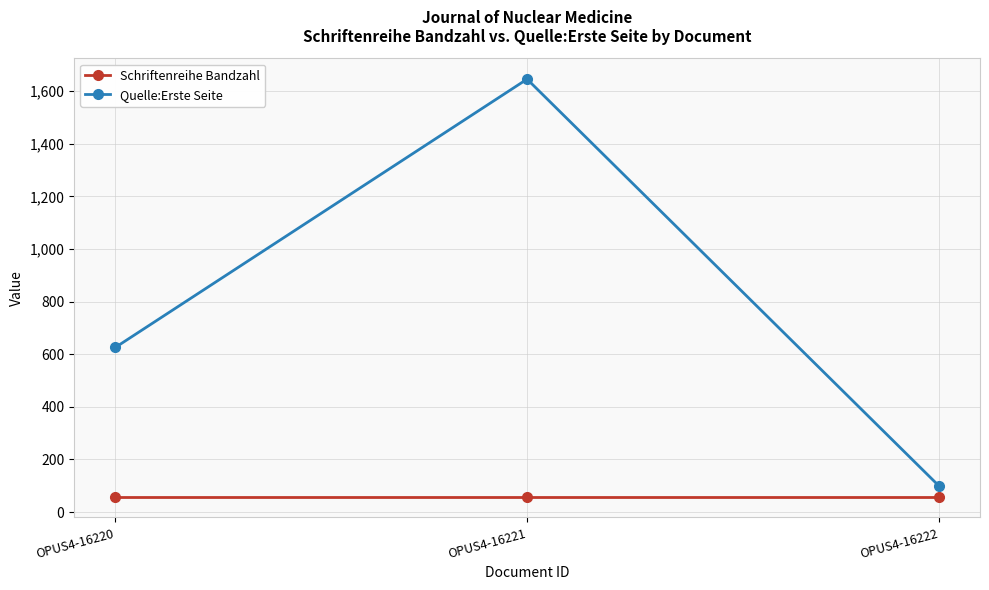

List the series in order of their overall mean, highest first.

Quelle:Erste Seite, Schriftenreihe Bandzahl